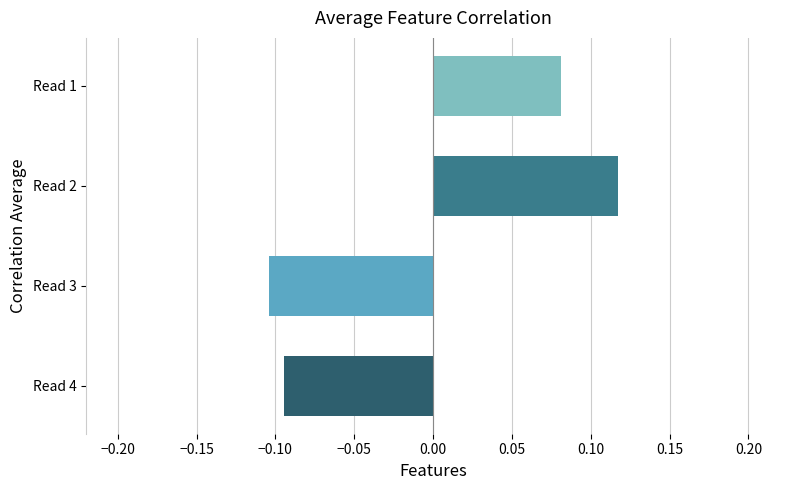

Where is the data nearest to the value 0?

Read 1